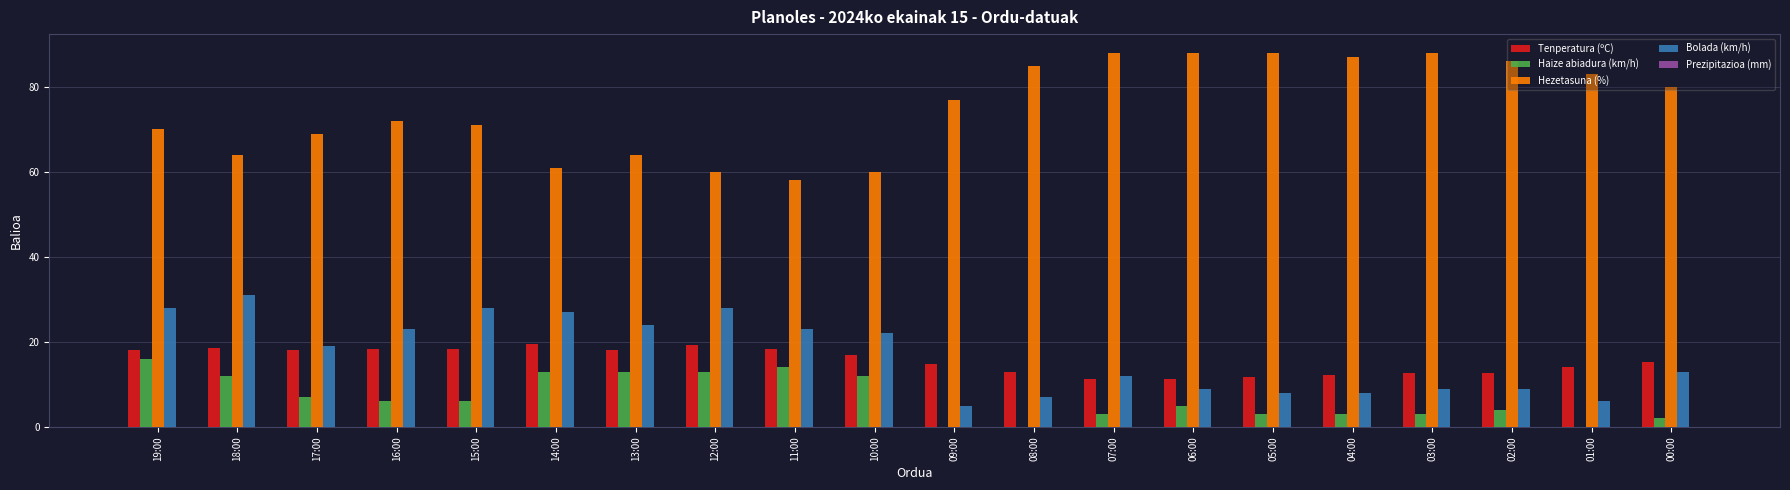

What is the total value across all series at 08:00?

104.9